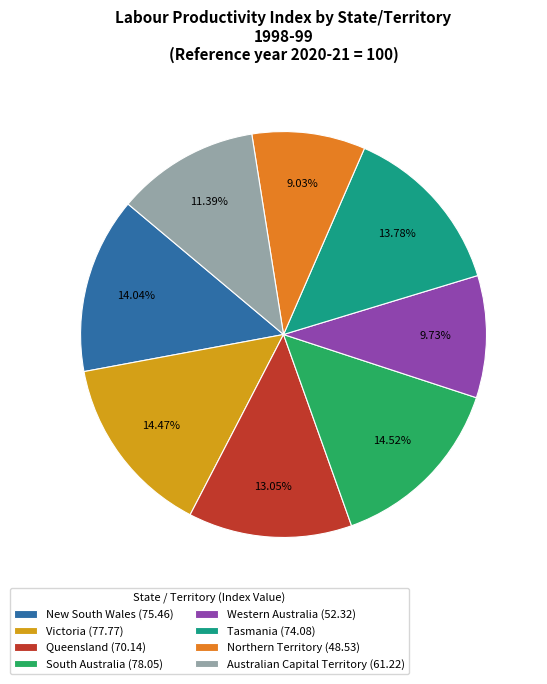

The Australian Capital Territory slice represents 11% of the pie. True or false?

True